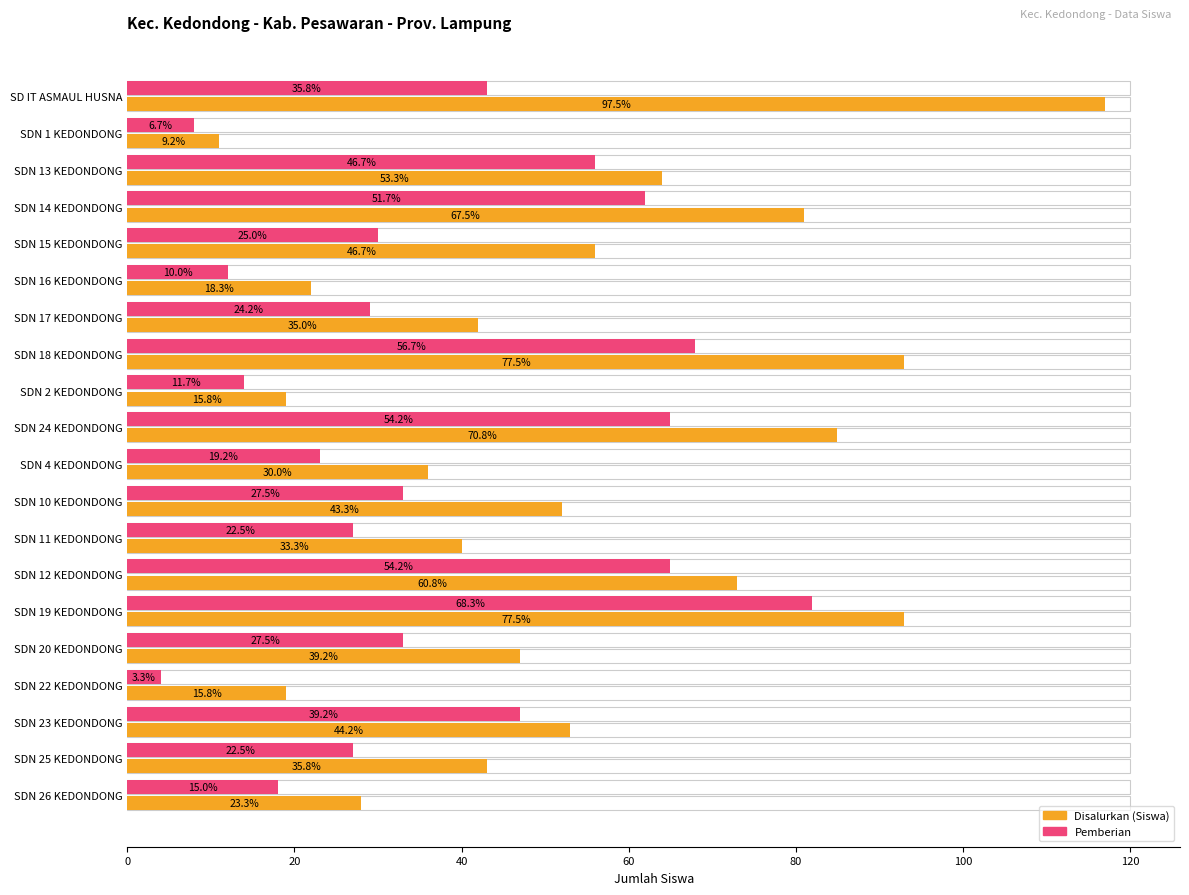

Reading left to right, list all the values displayed in this chart.

Disalurkan (Siswa): 117	11	64	81	56	22	42	93	19	85	36	52	40	73	93	47	19	53	43	28
Pemberian: 43	8	56	62	30	12	29	68	14	65	23	33	27	65	82	33	4	47	27	18